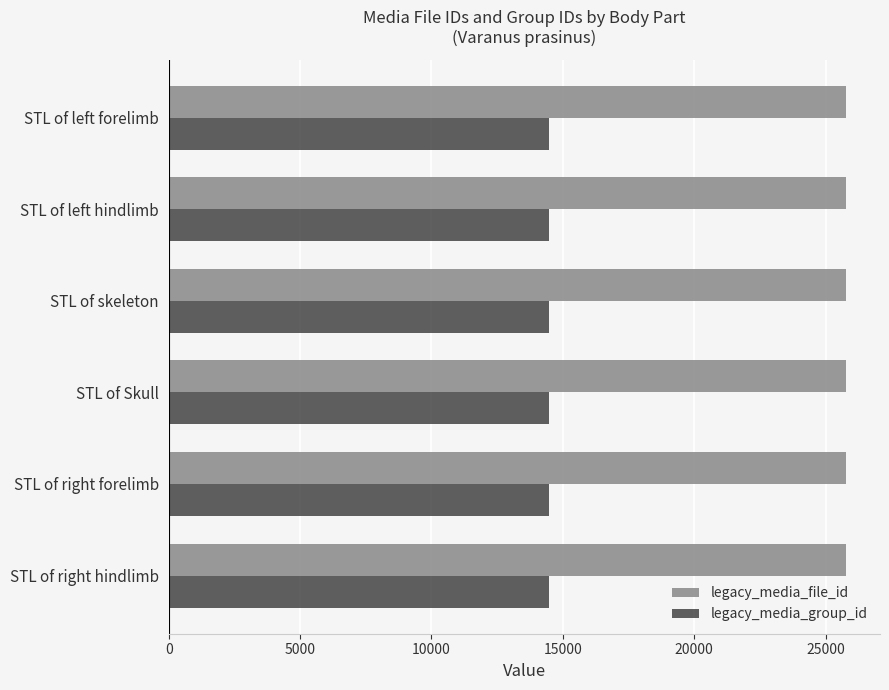

What value does the legacy_media_group_id series have at STL of left hindlimb?

14472